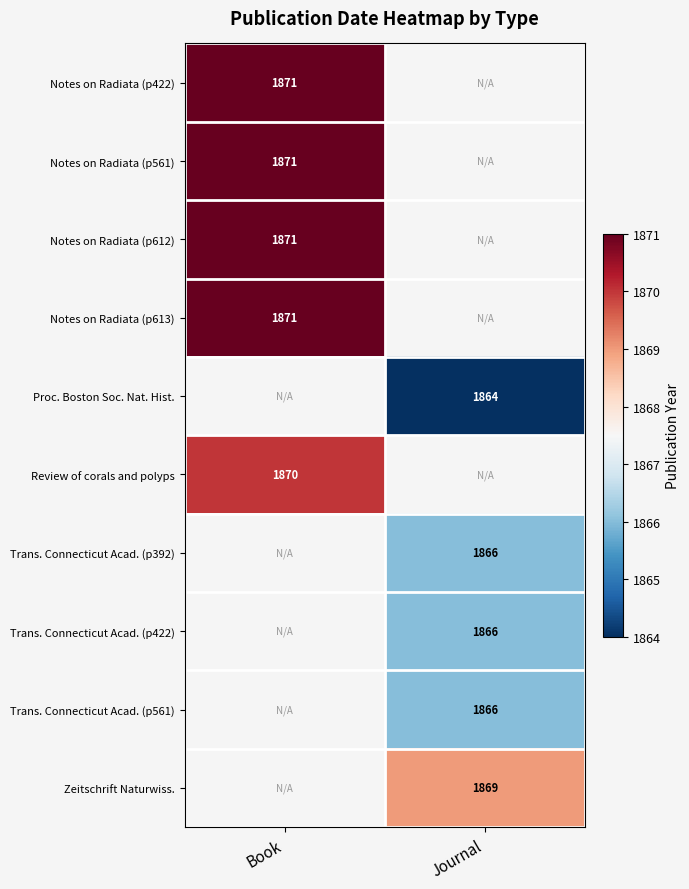

At how many categories does at least one series exceed 1867?

2